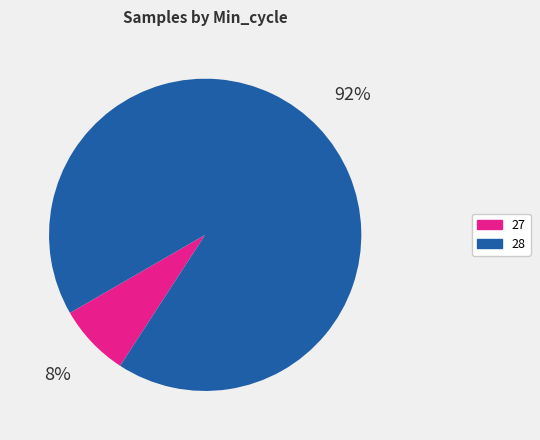

What is the largest slice in the pie chart?

28